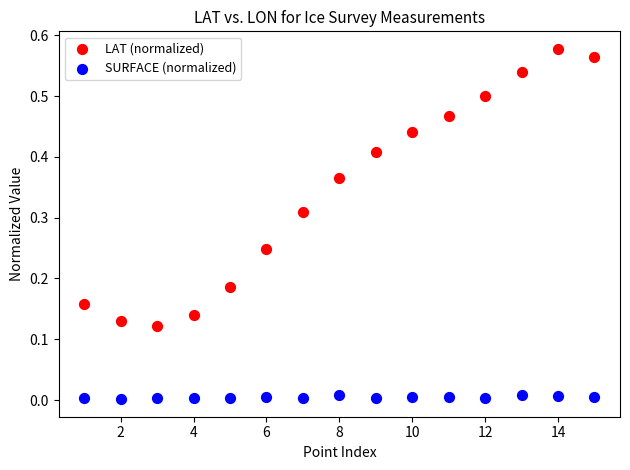

What are all the series names shown in the legend?

LAT (normalized), SURFACE (normalized)